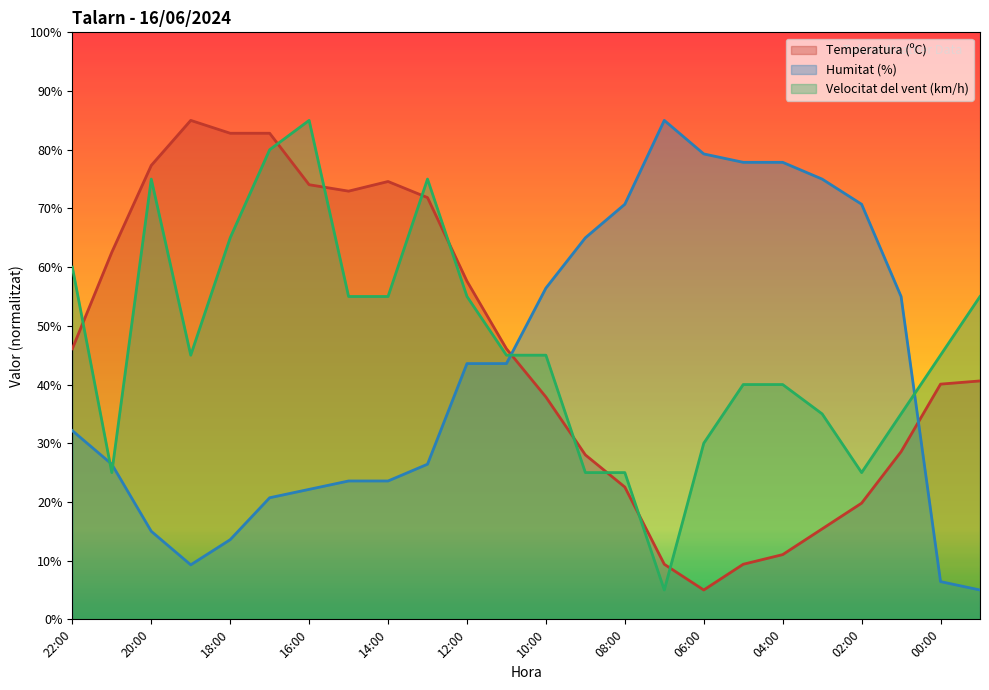

At which label does Velocitat del vent (km/h) first exceed 45?

22:00